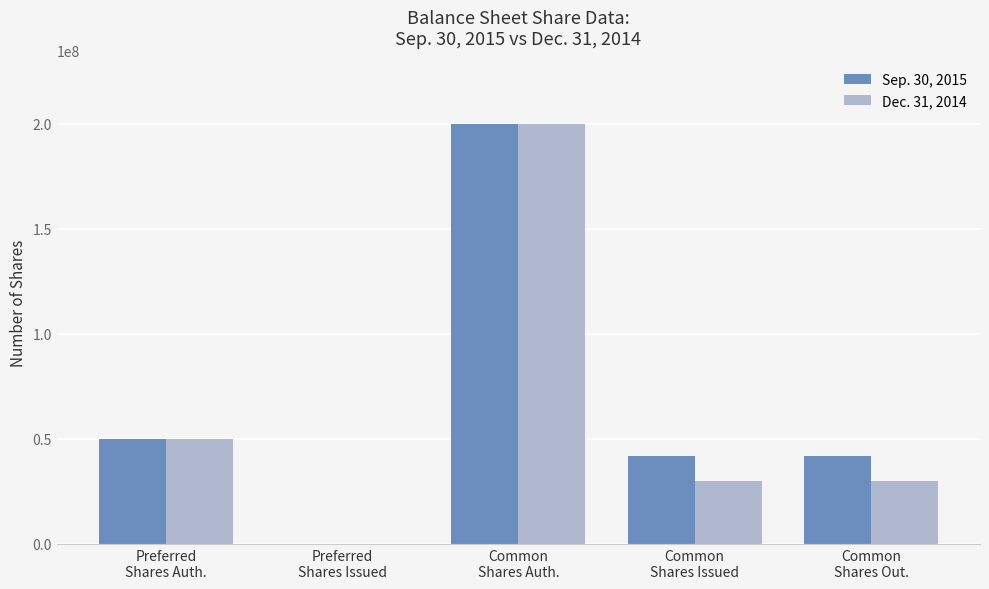

Reading left to right, extract all data points from this chart.

Sep. 30, 2015: Preferred
Shares Auth.=50000000	Preferred
Shares Issued=0	Common
Shares Auth.=200000000	Common
Shares Issued=41917403	Common
Shares Out.=41917403
Dec. 31, 2014: Preferred
Shares Auth.=50000000	Preferred
Shares Issued=0	Common
Shares Auth.=200000000	Common
Shares Issued=29971839	Common
Shares Out.=29971839